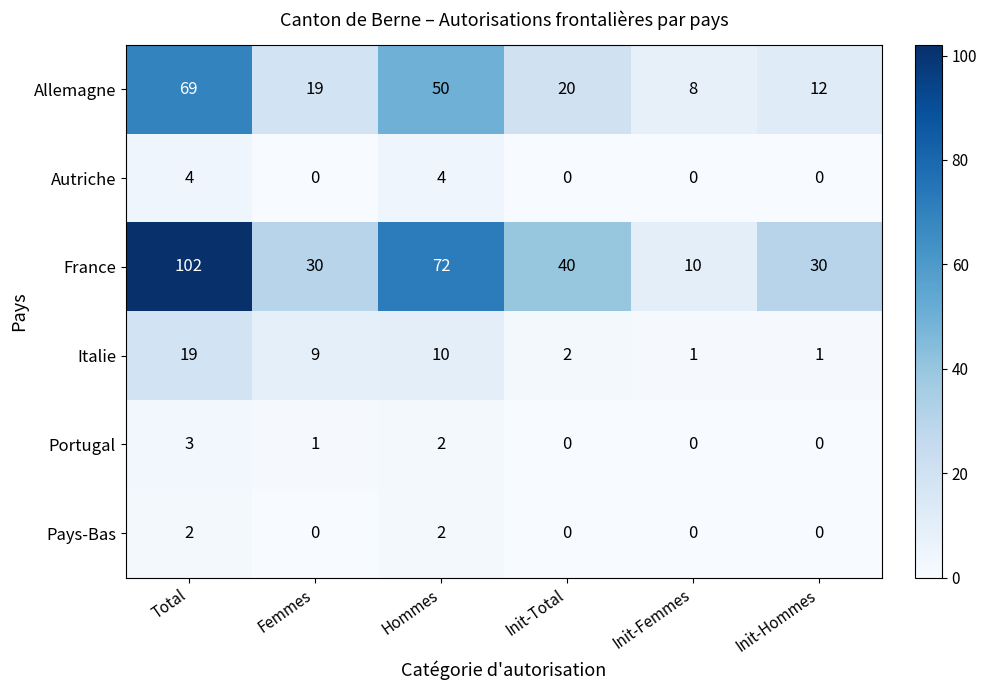

What is the spread (max minus min) of values at Total?

100